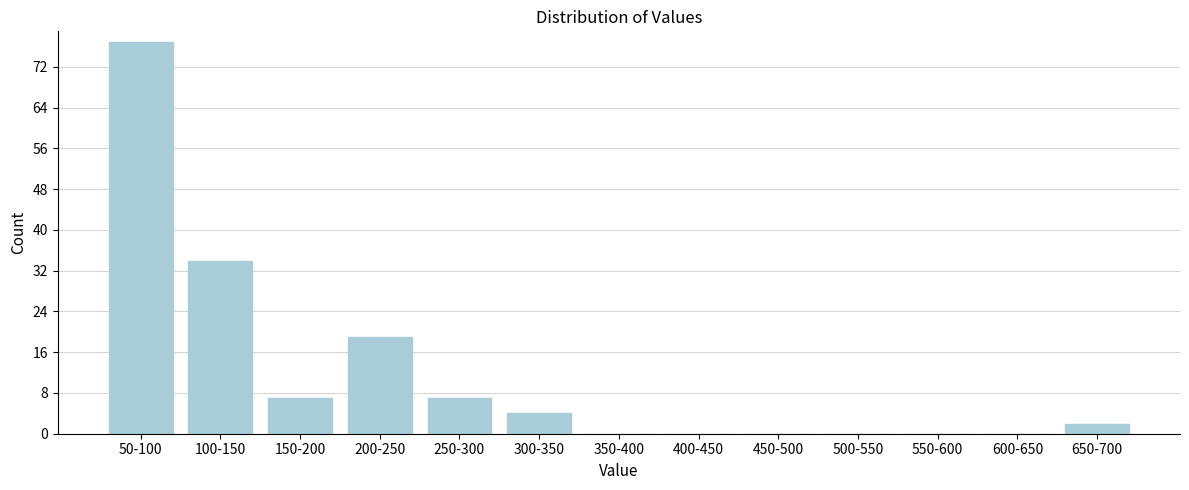

Reading left to right, list all the values displayed in this chart.

50-100=77	100-150=34	150-200=7	200-250=19	250-300=7	300-350=4	350-400=0	400-450=0	450-500=0	500-550=0	550-600=0	600-650=0	650-700=2